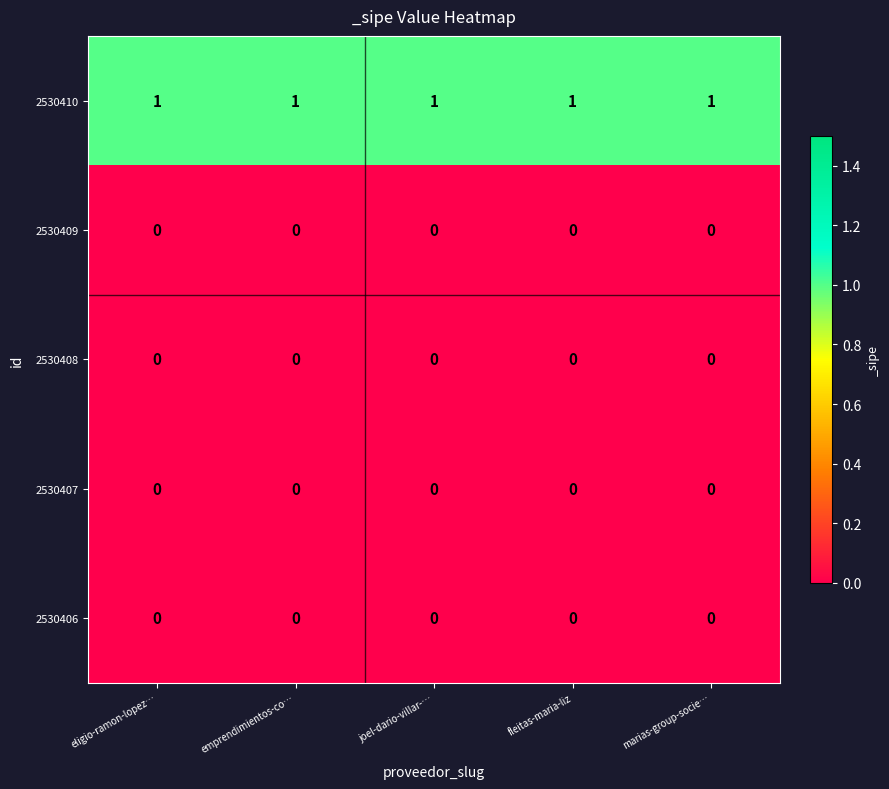

At how many categories does at least one series exceed 0?

5